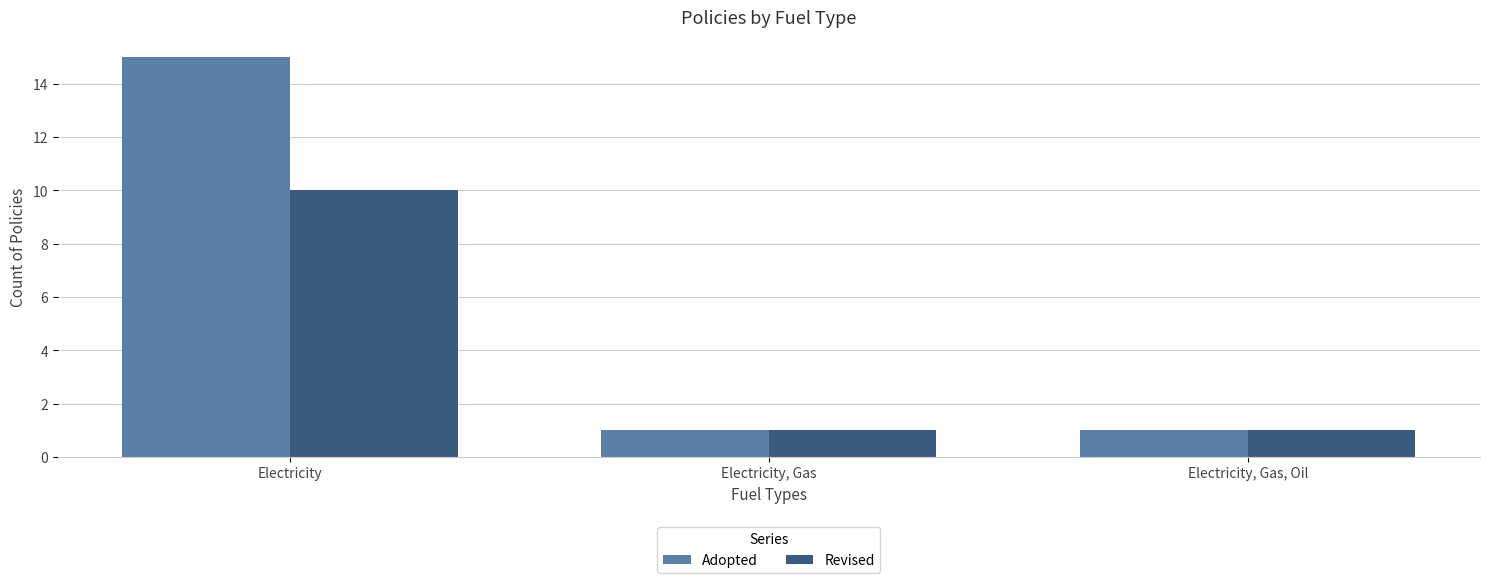

At which category is the sum across all series the highest?

Electricity